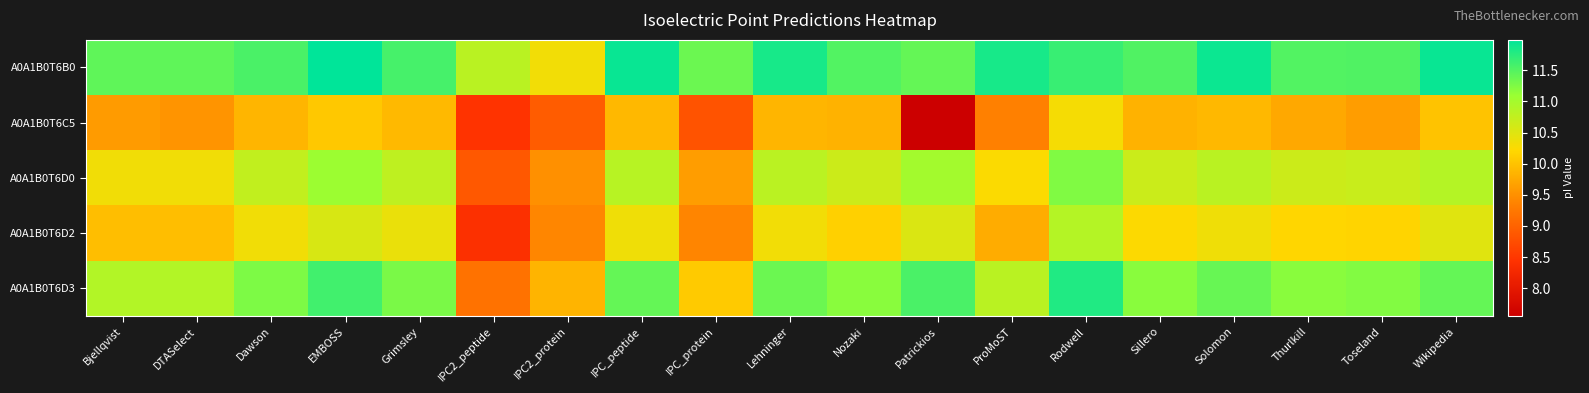

Rank the series by their maximum value, from highest to lowest.

A0A1B0T6B0, A0A1B0T6D3, A0A1B0T6D0, A0A1B0T6D2, A0A1B0T6C5